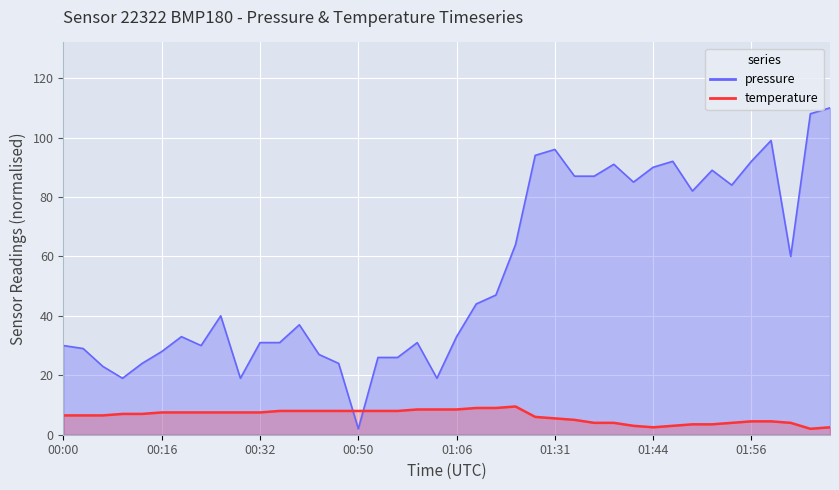

At which label does pressure reach its minimum?

00:50